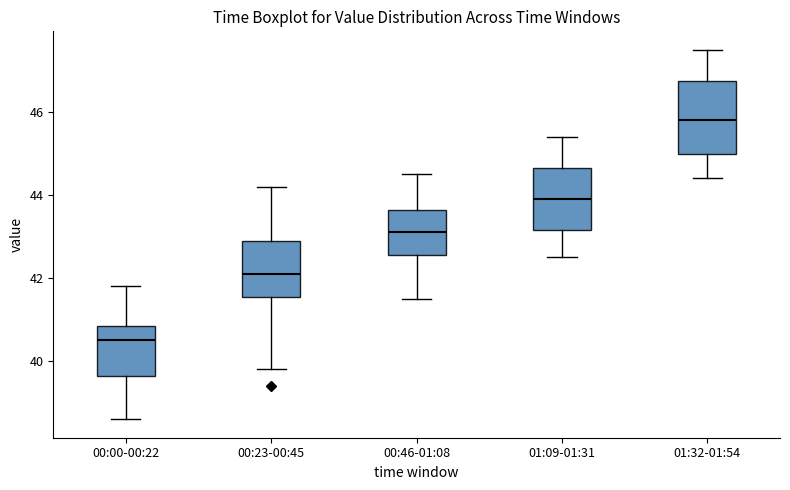

Reading left to right, transcribe this box plot: for each box, give where its median line is, the range the box spans, and where its two whiskers end, as read against the y-axis. The values are not printed on the chart, so give them approximately, as read against the axis.

00:00-00:22: median 40.6, box 39.6 to 40.8, whiskers 38.6 to 41.8
00:23-00:45: median 42.2, box 41.6 to 43.0, whiskers 39.8 to 44.2
00:46-01:08: median 43.2, box 42.6 to 43.6, whiskers 41.6 to 44.6
01:09-01:31: median 44.0, box 43.2 to 44.6, whiskers 42.6 to 45.4
01:32-01:54: median 45.8, box 45.0 to 46.8, whiskers 44.4 to 47.6